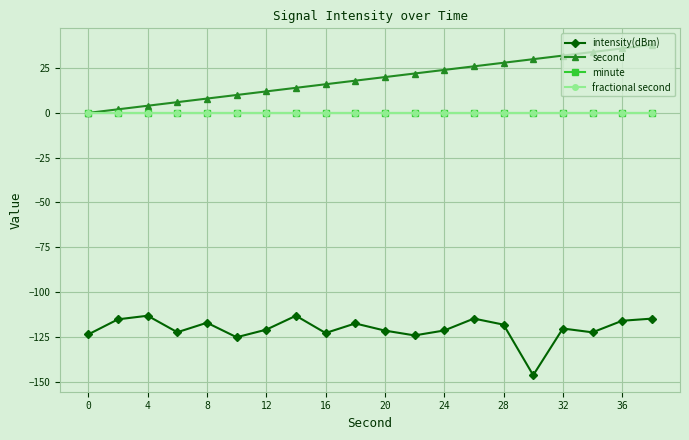

True or false: second and intensity(dBm) intersect in this chart.

False